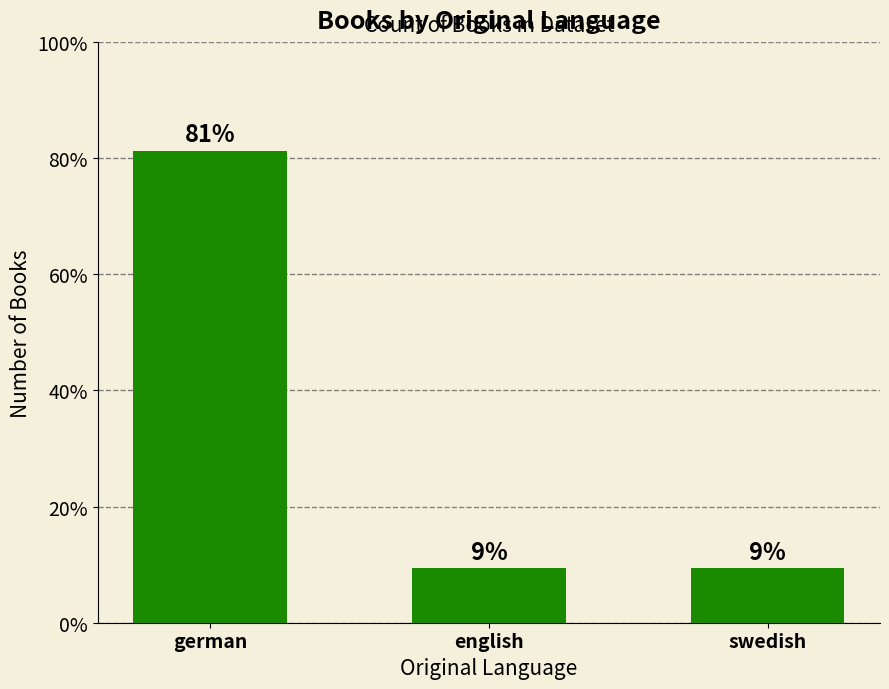

At which category does the chart reach its minimum across all series?

english